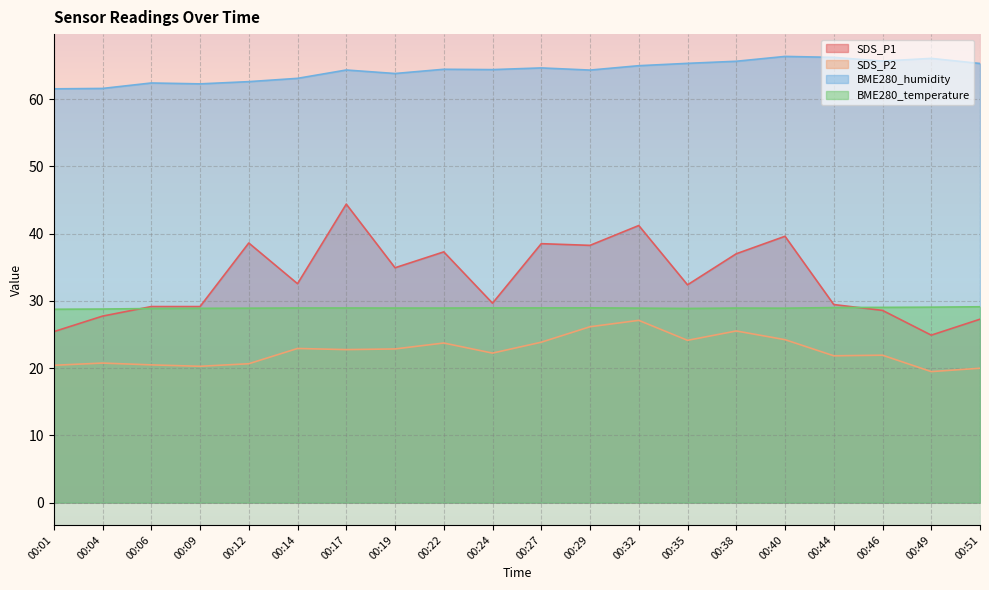

What is the value of the SDS_P2 point at the 11th from the left?

23.9